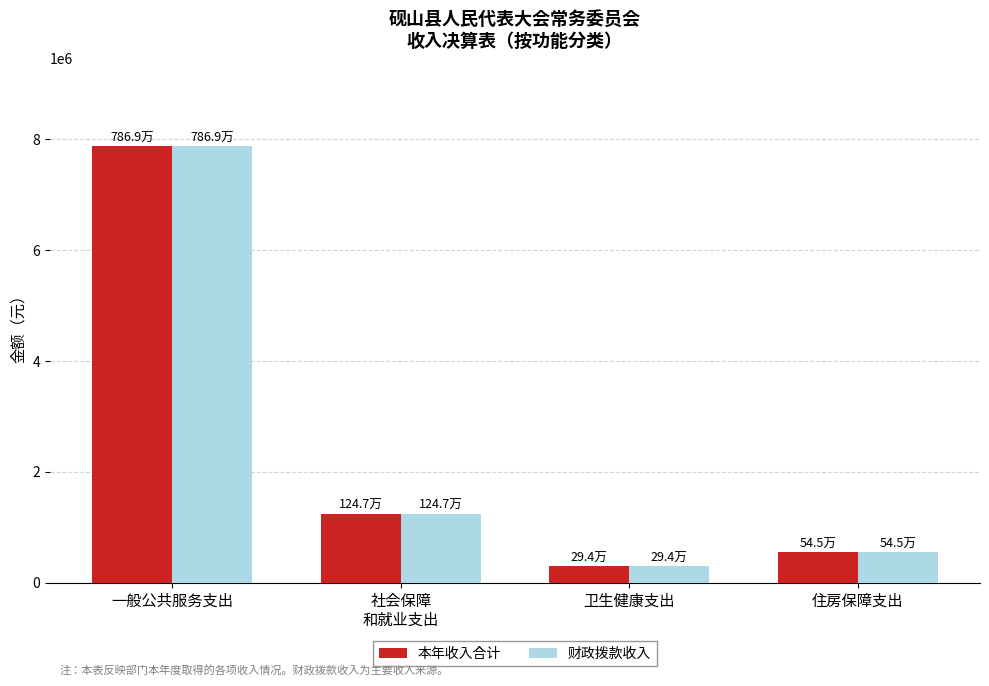

List the labels in order of 财政拨款收入 value, smallest first.

卫生健康支出, 住房保障支出, 社会保障
和就业支出, 一般公共服务支出